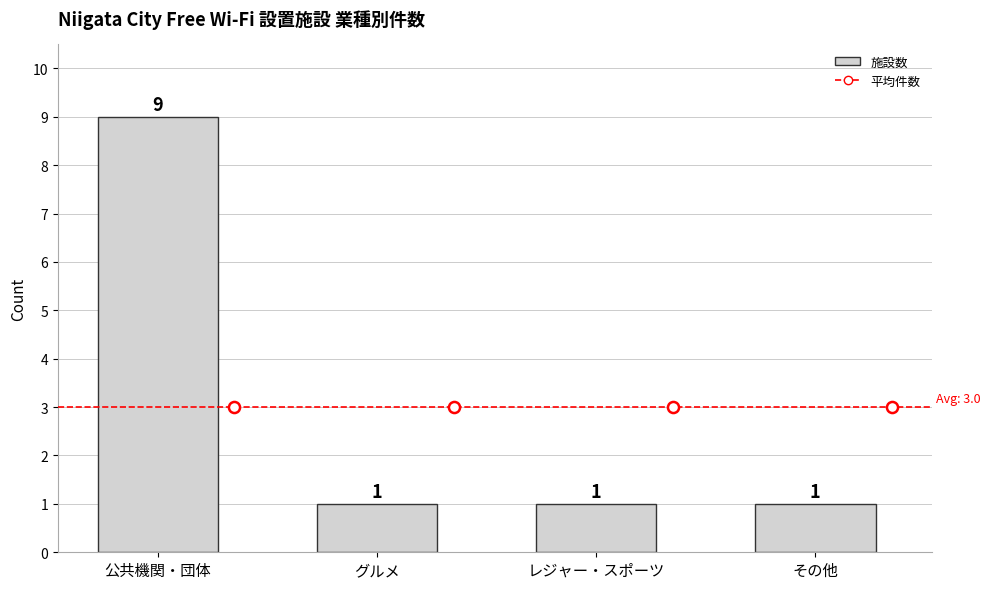

What is the maximum value shown in the chart?

9